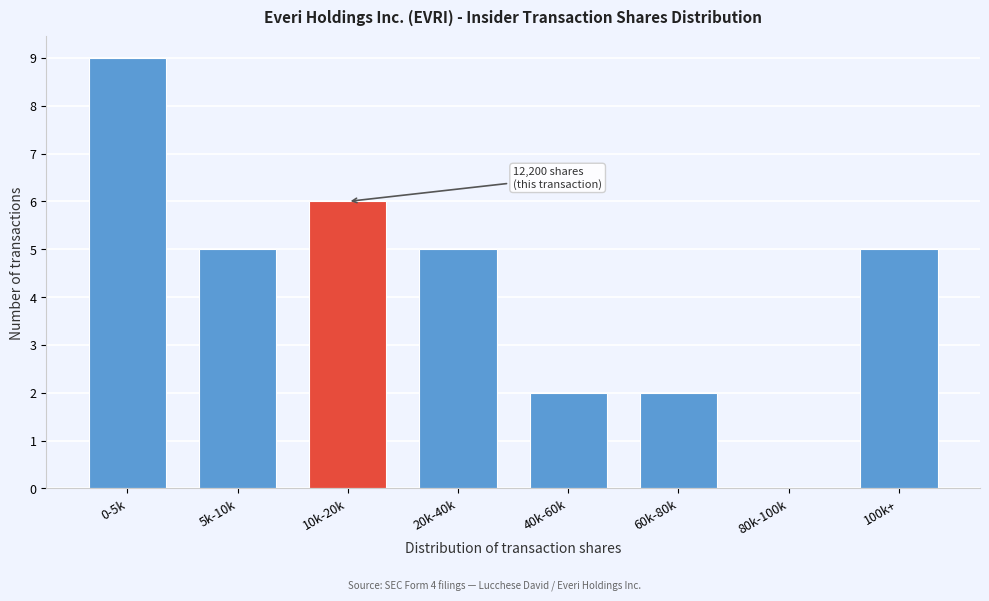

Reading left to right, what are all the values shown in this chart?

0-5k=9	5k-10k=5	10k-20k=6	20k-40k=5	40k-60k=2	60k-80k=2	80k-100k=0	100k+=5